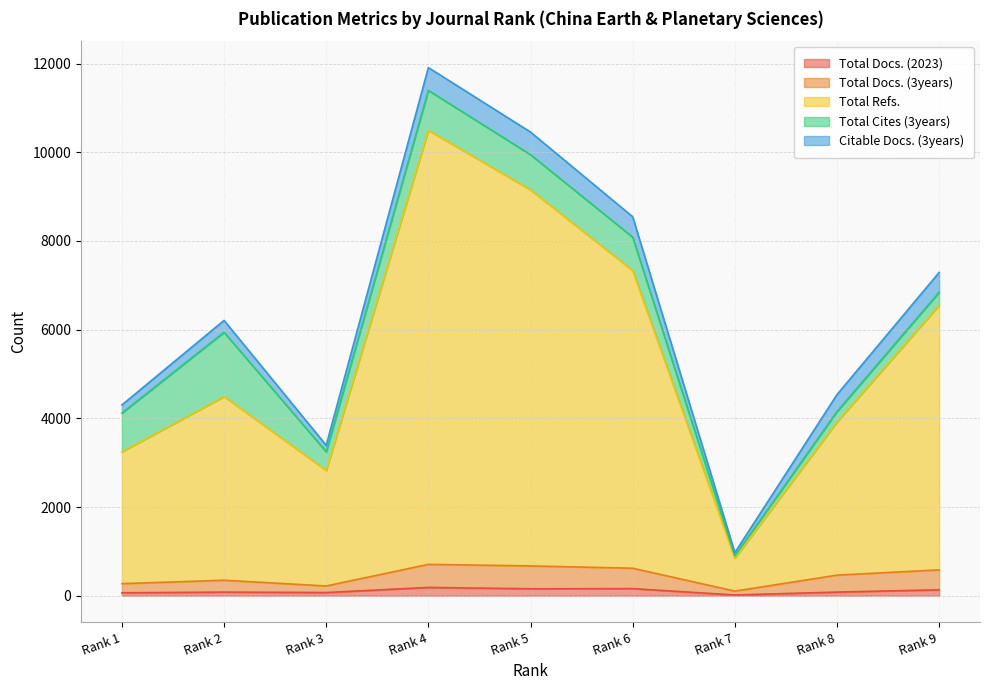

At which label does Total Docs. (2023) reach its peak?

Rank 4